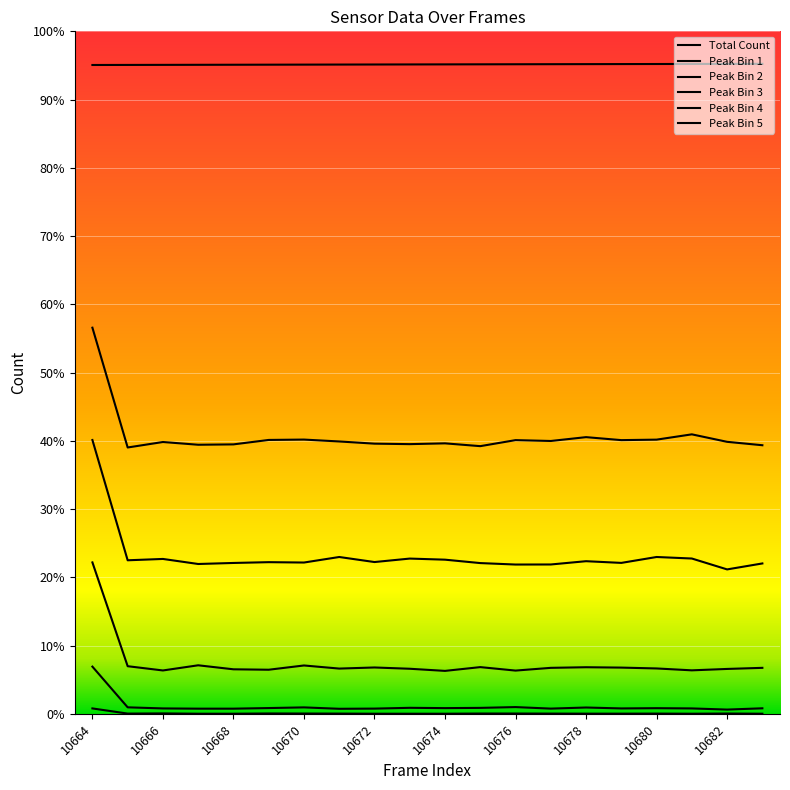

Does the chart have visible grid lines?

Yes